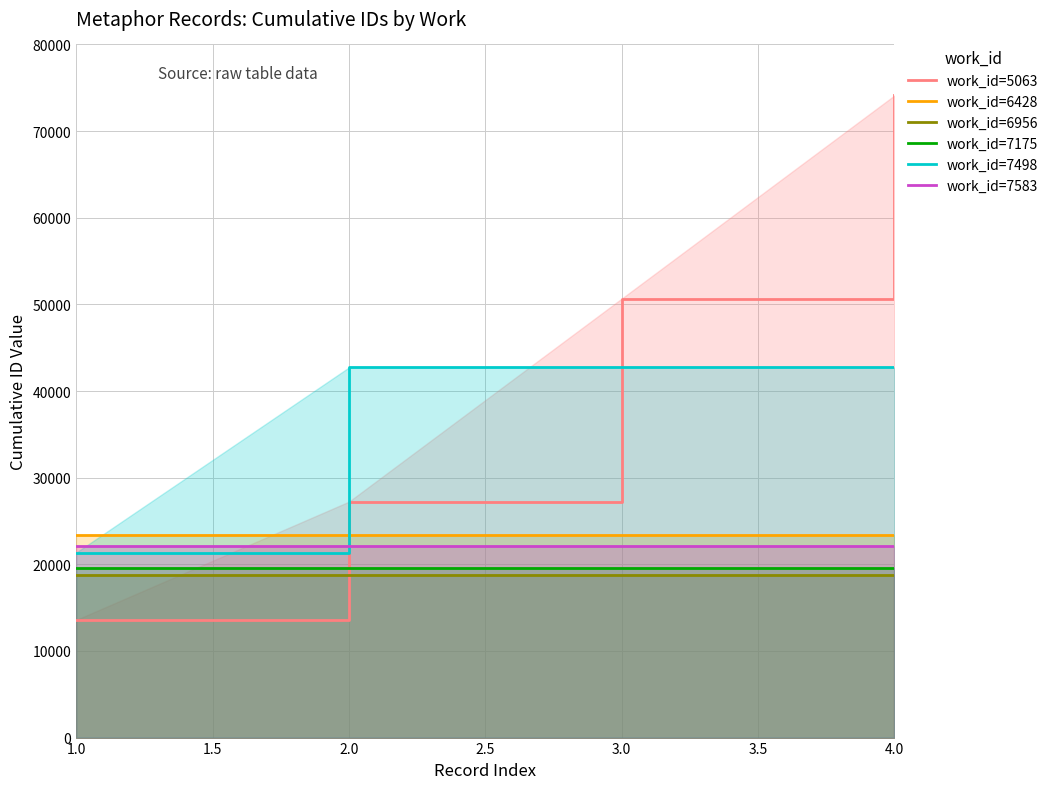

Between 2.0 and 3.0, which series saw the biggest shift?

work_id=5063